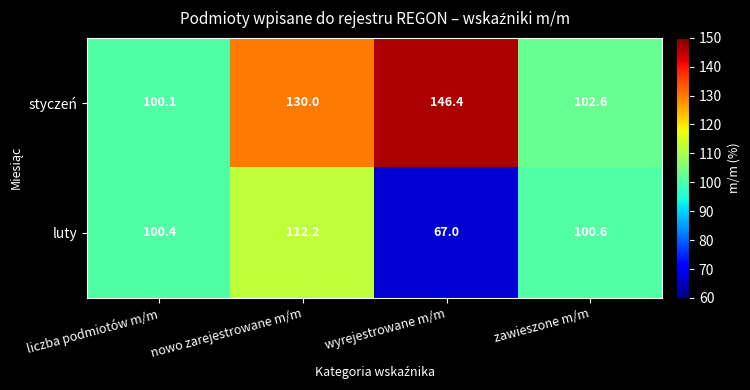

Reading left to right, transcribe all the data shown in this chart.

styczeń: liczba podmiotów m/m=100.1	nowo zarejestrowane m/m=130.0	wyrejestrowane m/m=146.4	zawieszone m/m=102.6
luty: liczba podmiotów m/m=100.4	nowo zarejestrowane m/m=112.2	wyrejestrowane m/m=67.0	zawieszone m/m=100.6